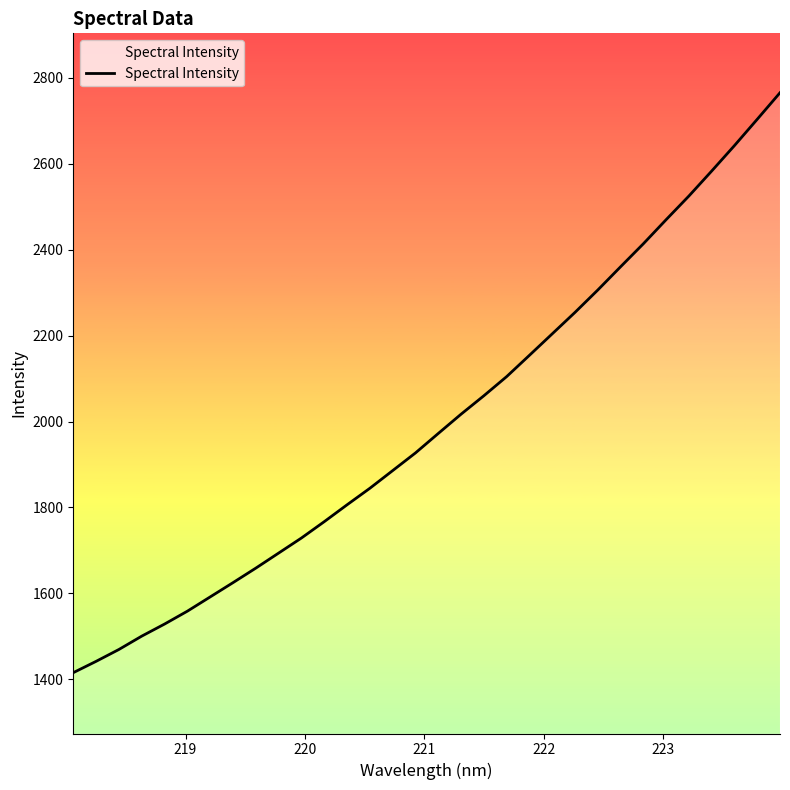

What is the maximum value shown in the chart?

2765.1